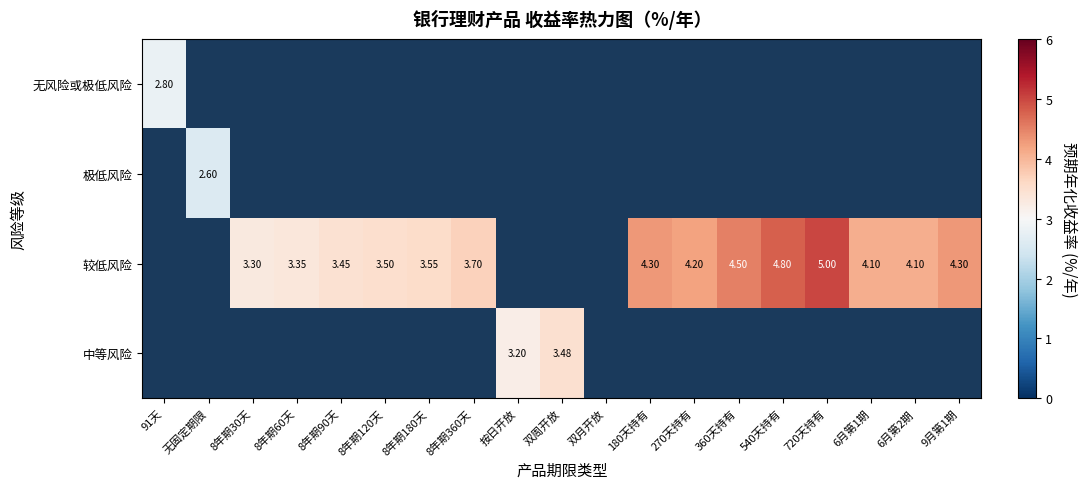

True or false: 较低风险 has a value of 4.8 at 540天持有.

True